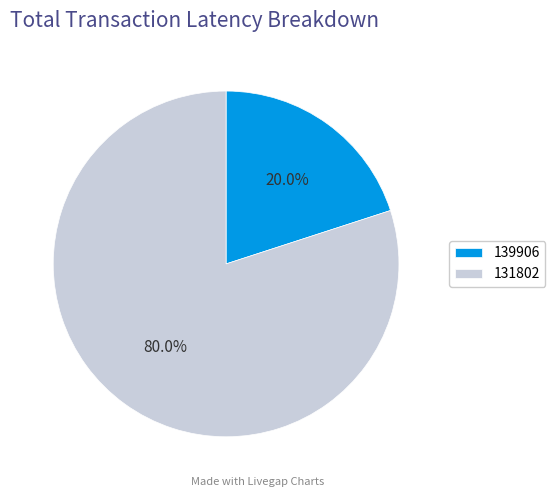

To the nearest percent, what portion does 131802 represent?

80%